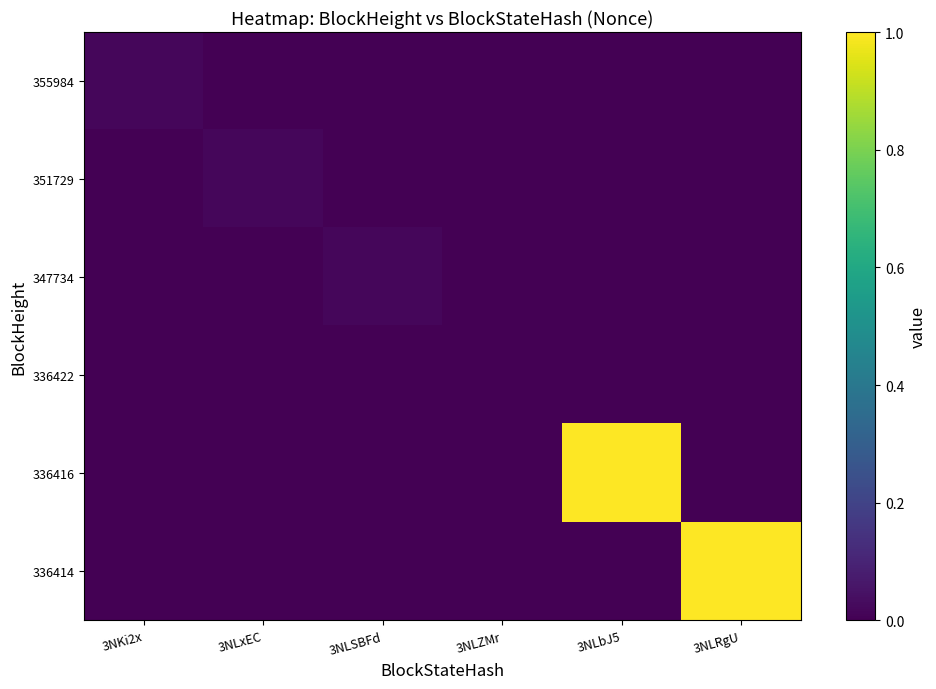

What is the greatest value displayed?

1.0